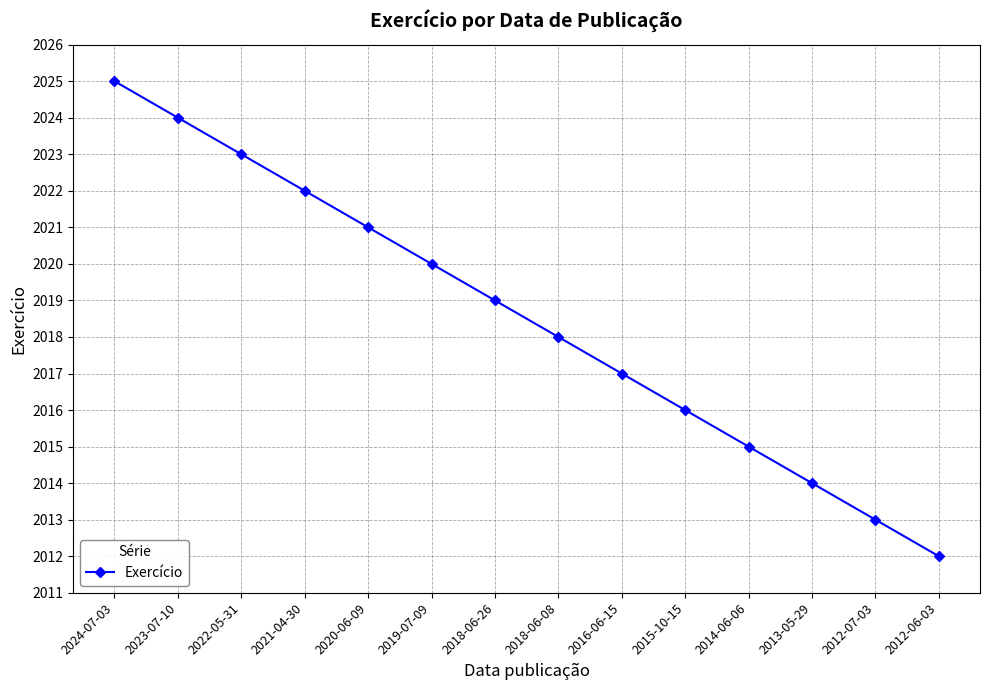

Does the chart display data point markers on the line(s)?

Yes